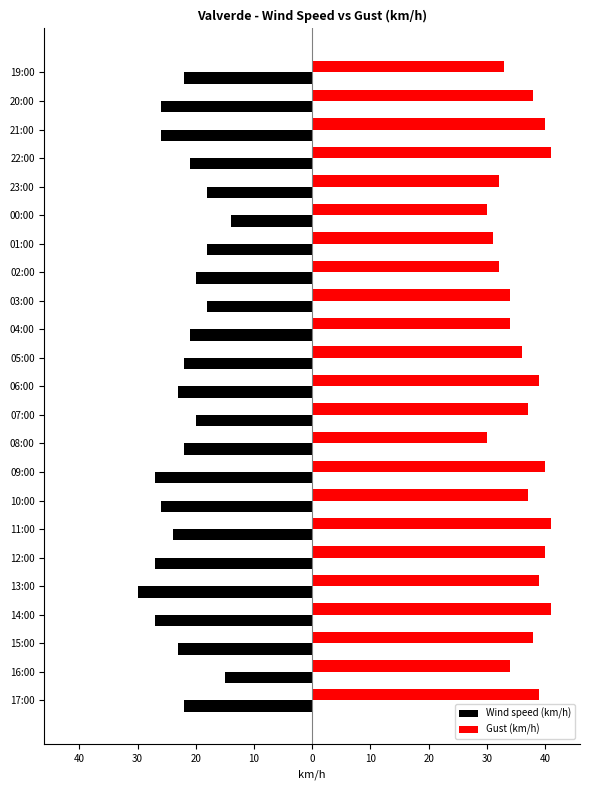

What are all the series names shown in the legend?

Wind speed (km/h), Gust (km/h)